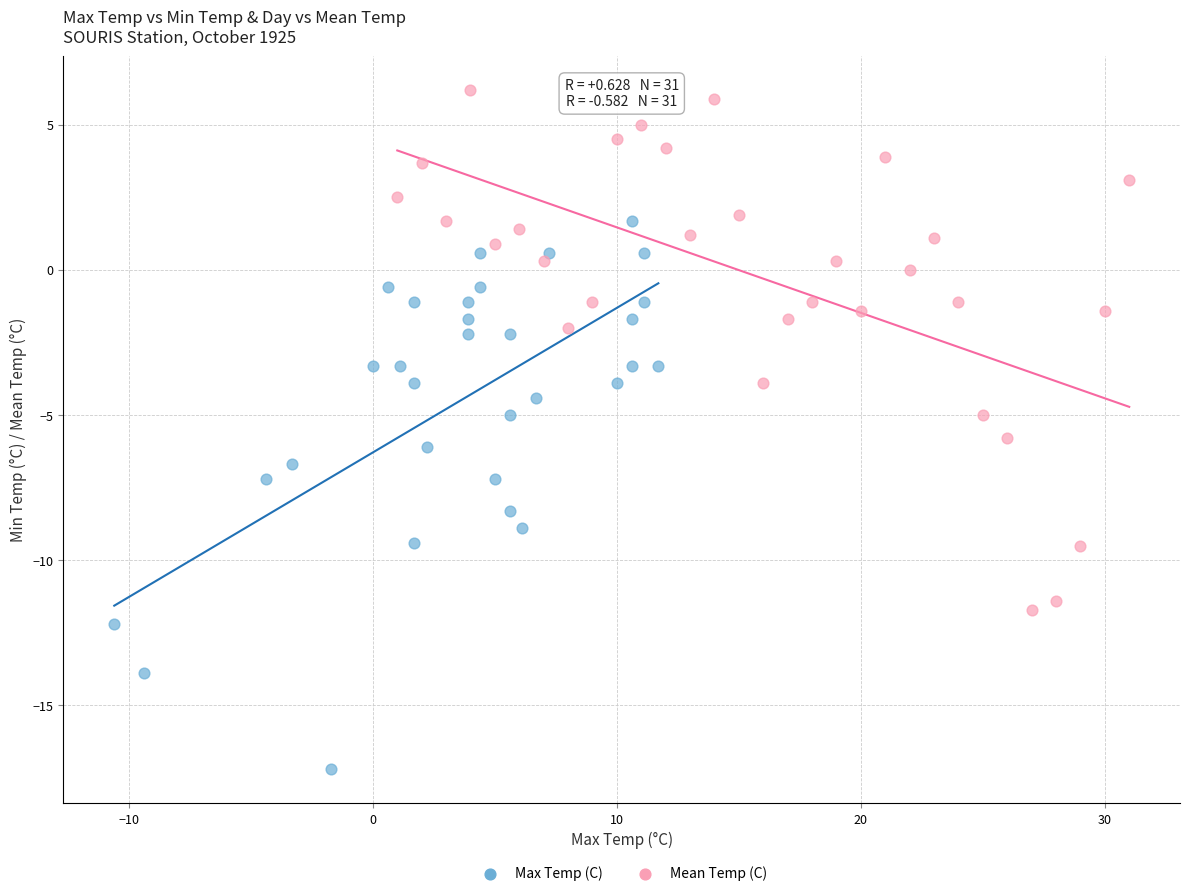

What are all the series names shown in the legend?

Max Temp (C), Mean Temp (C)